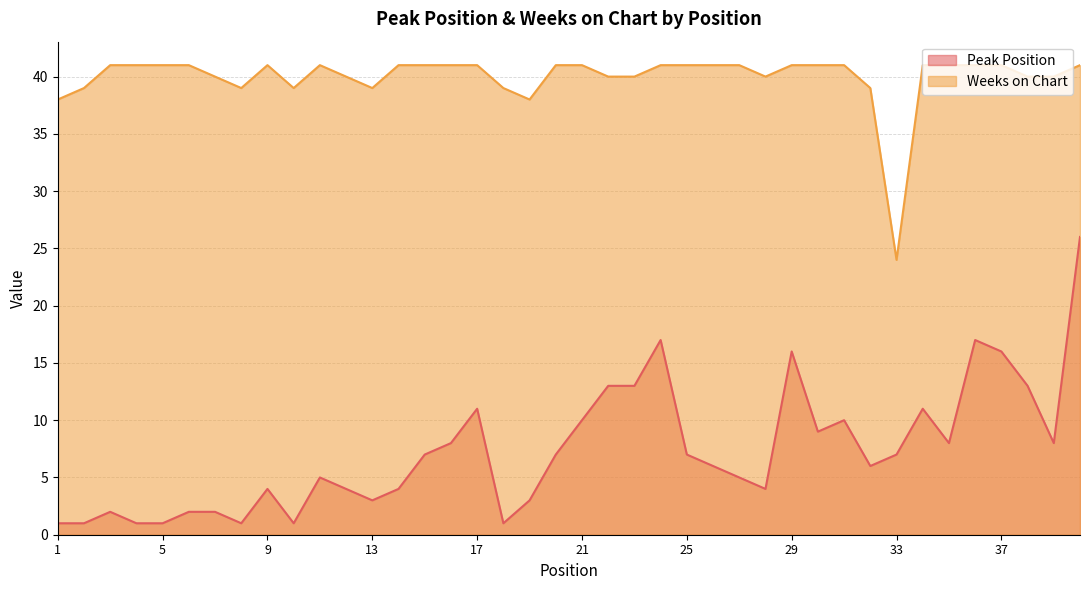

Rank the series by their maximum value, from lowest to highest.

Peak Position, Weeks on Chart